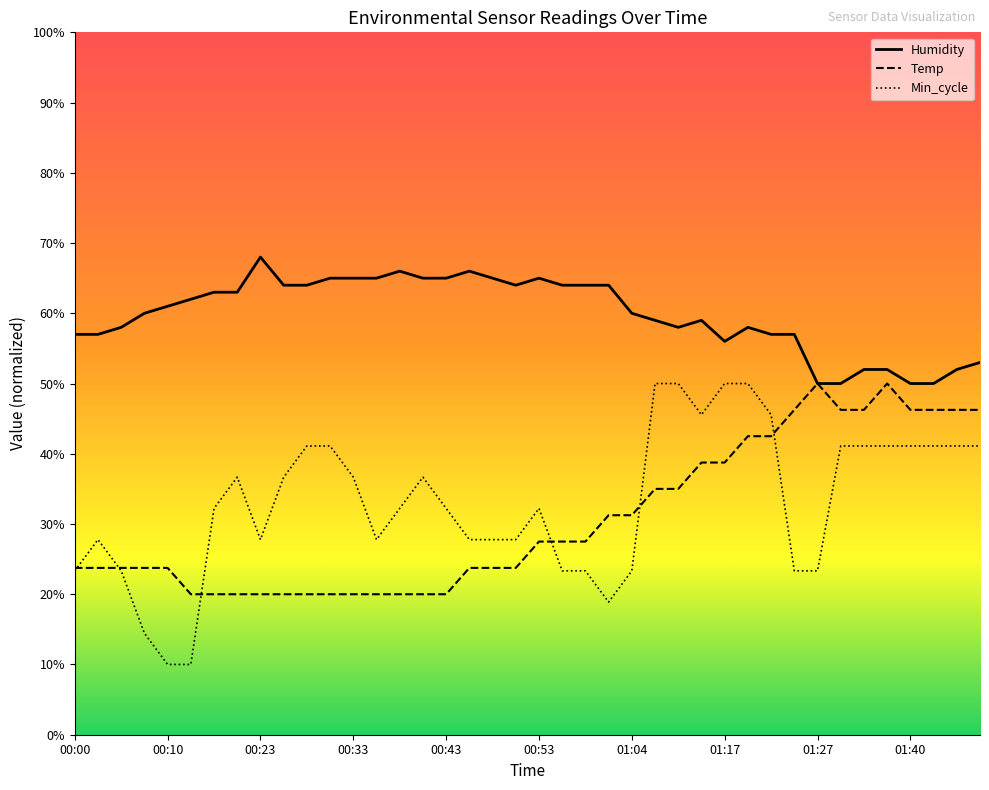

List the labels in order of Humidity value, smallest first.

01:27, 01:32, 01:40, 01:42, 01:35, 01:37, 01:45, 01:47, 01:17, 00:00, 00:02, 01:22, 01:24, 00:05, 01:09, 01:19, 01:06, 01:11, 00:07, 01:04, 00:10, 00:13, 00:18, 00:21, 00:26, 00:28, 00:51, 00:56, 00:59, 01:01, 00:31, 00:33, 00:36, 00:41, 00:43, 00:48, 00:53, 00:38, 00:46, 00:23